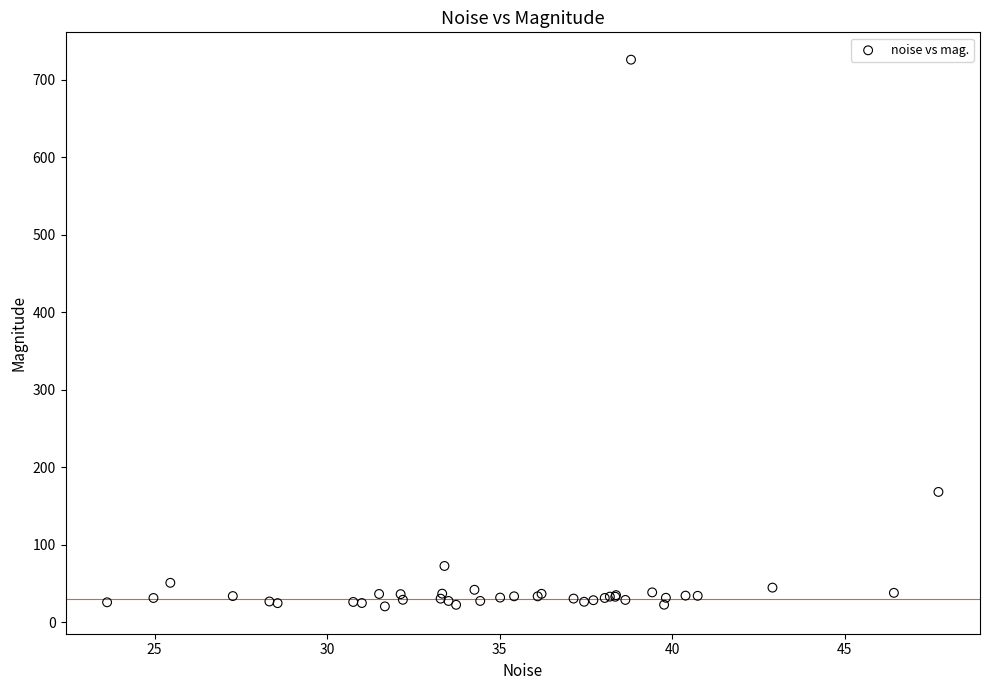

What Y value in the scatter plot is closest to 373?

168.3